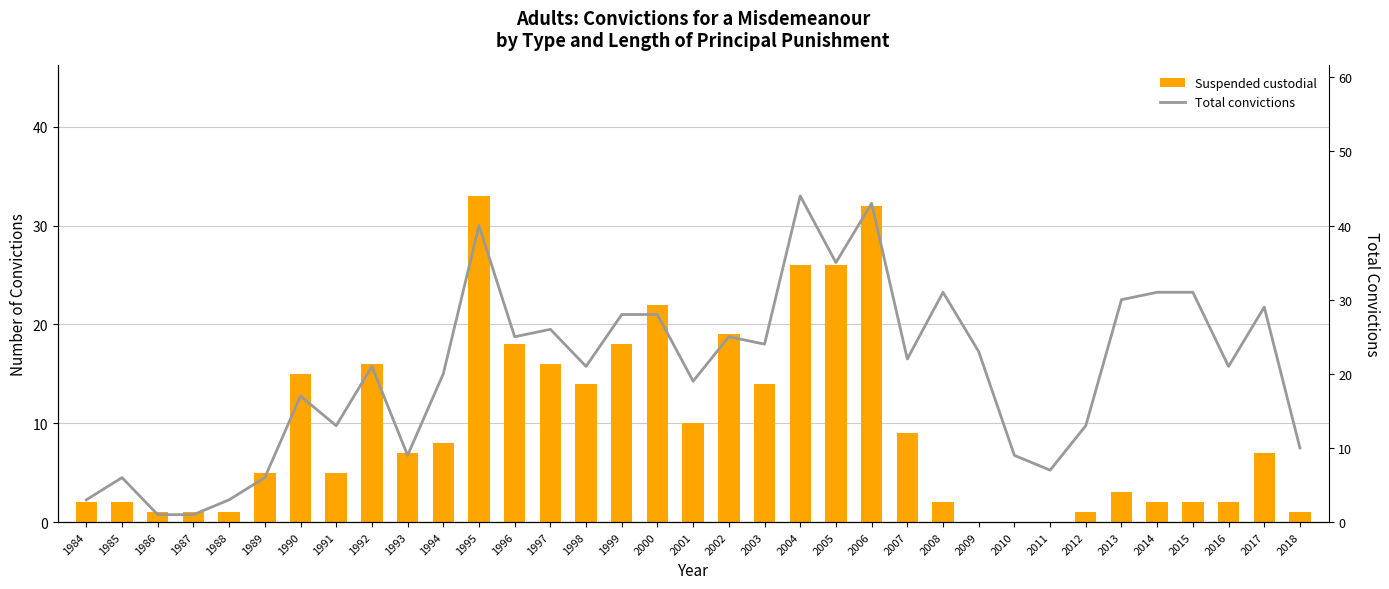

What is the lowest value of the Total convictions series?

1